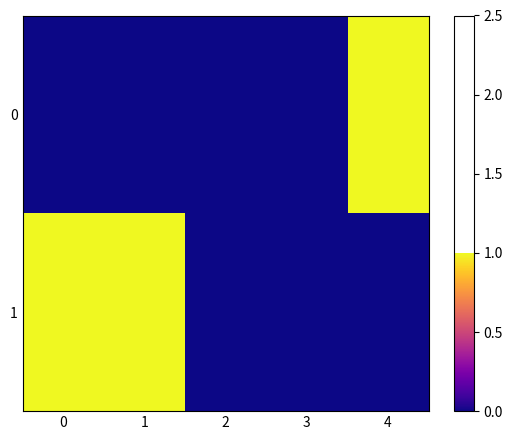

Reading right to left, what are all the values shown in this chart?

0: 4=1.0	3=0.0	2=0.0	1=0.0	0=0.0
1: 4=0.0	3=0.0	2=0.0	1=1.0	0=1.0